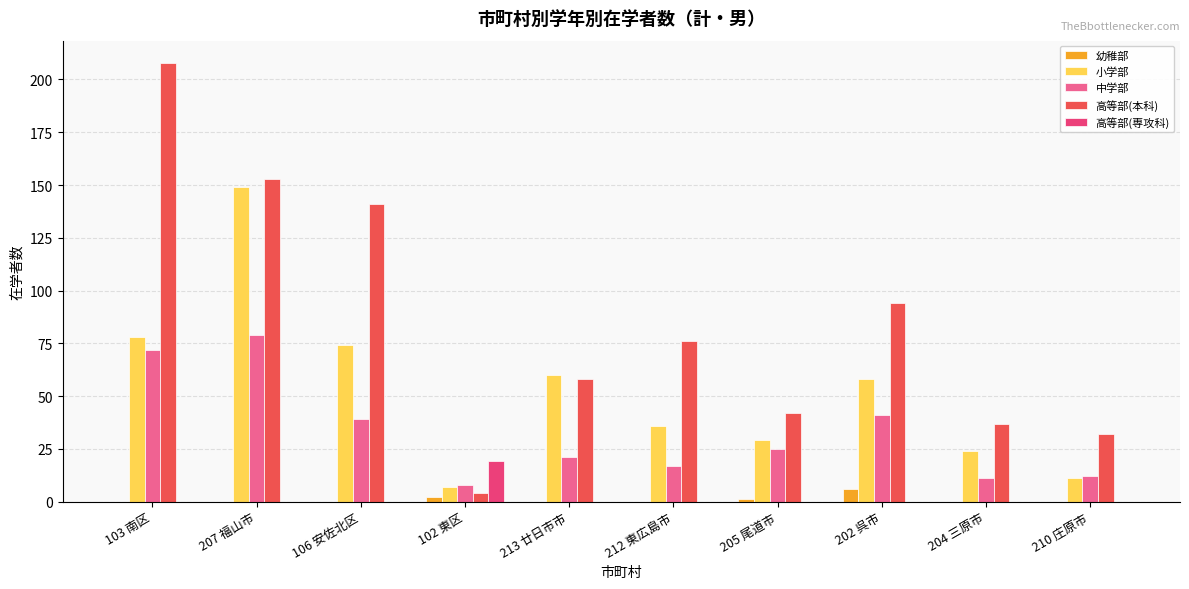

Reading left to right, transcribe all the data shown in this chart.

幼稚部: 103 南区=0	207 福山市=0	106 安佐北区=0	102 東区=2	213 廿日市市=0	212 東広島市=0	205 尾道市=1	202 呉市=6	204 三原市=0	210 庄原市=0
小学部: 103 南区=78	207 福山市=149	106 安佐北区=74	102 東区=7	213 廿日市市=60	212 東広島市=36	205 尾道市=29	202 呉市=58	204 三原市=24	210 庄原市=11
中学部: 103 南区=72	207 福山市=79	106 安佐北区=39	102 東区=8	213 廿日市市=21	212 東広島市=17	205 尾道市=25	202 呉市=41	204 三原市=11	210 庄原市=12
高等部(本科): 103 南区=208	207 福山市=153	106 安佐北区=141	102 東区=4	213 廿日市市=58	212 東広島市=76	205 尾道市=42	202 呉市=94	204 三原市=37	210 庄原市=32
高等部(専攻科): 103 南区=0	207 福山市=0	106 安佐北区=0	102 東区=19	213 廿日市市=0	212 東広島市=0	205 尾道市=0	202 呉市=0	204 三原市=0	210 庄原市=0